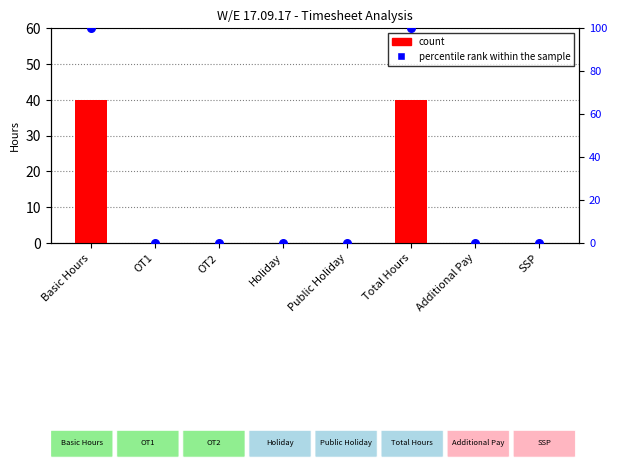

Which series contains the highest Y value?

percentile rank within the sample